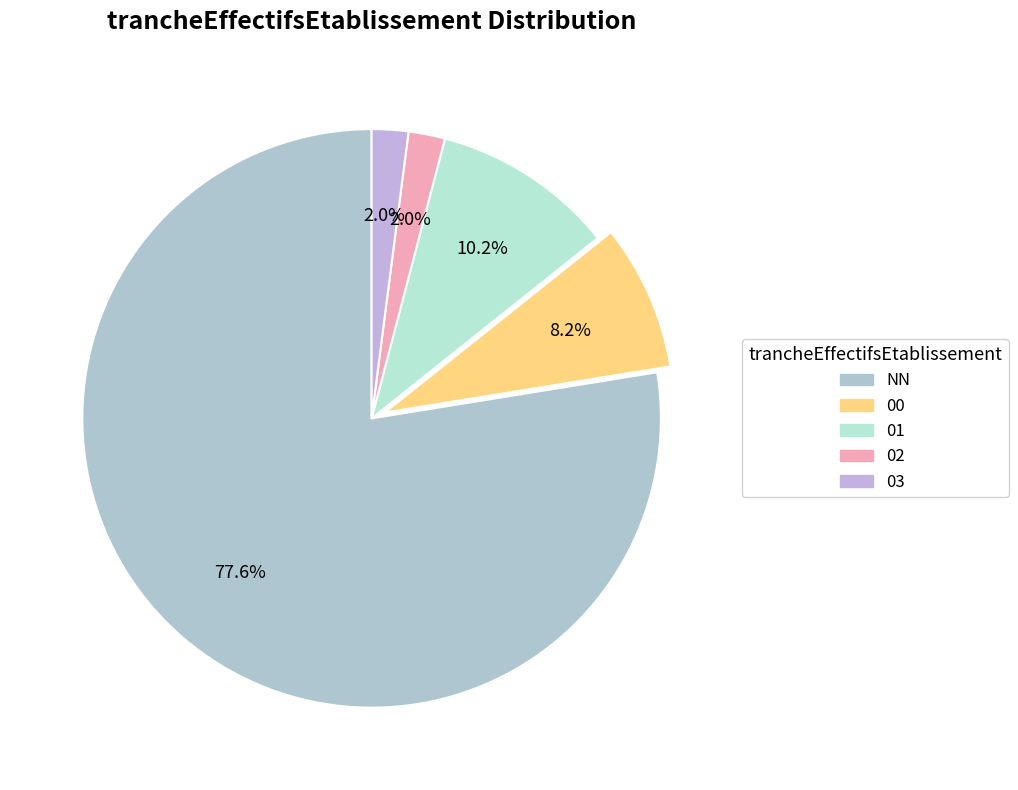

To the nearest percent, what is the average slice percentage?

20%